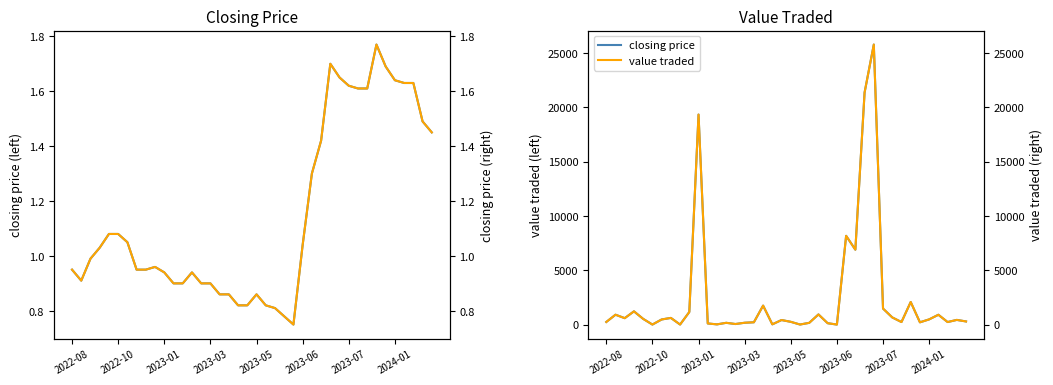

What is the value of the closing price point at the 5th from the left?

1.1